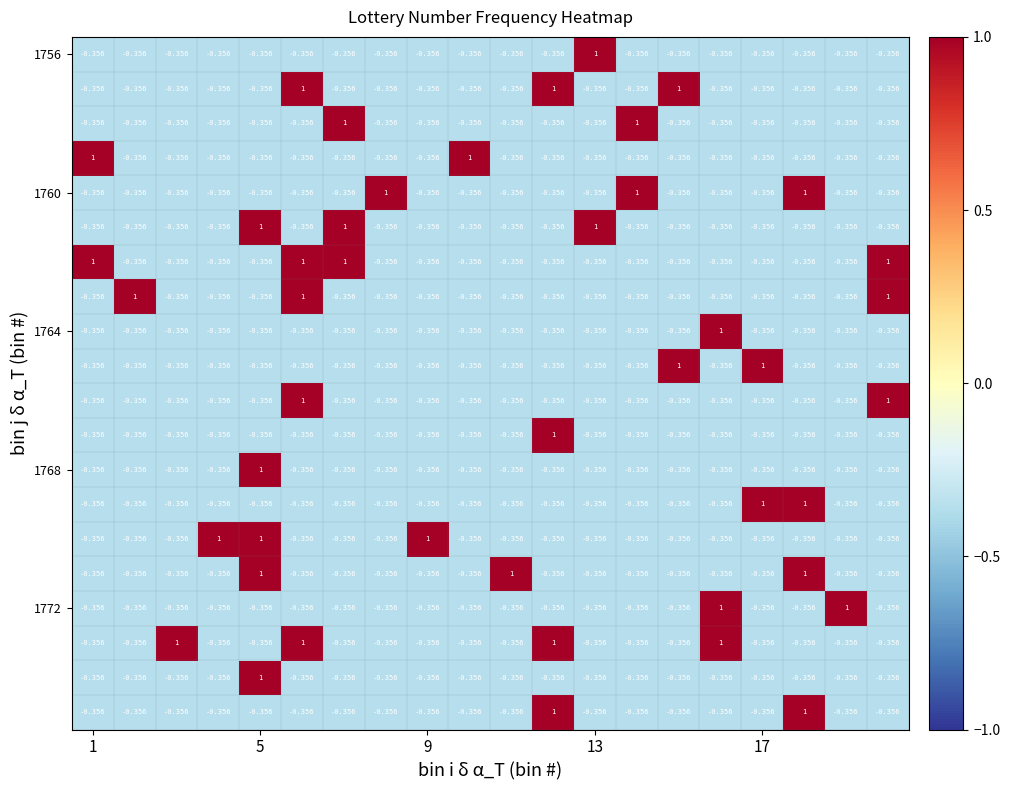

How many categories are shown in the chart?

20